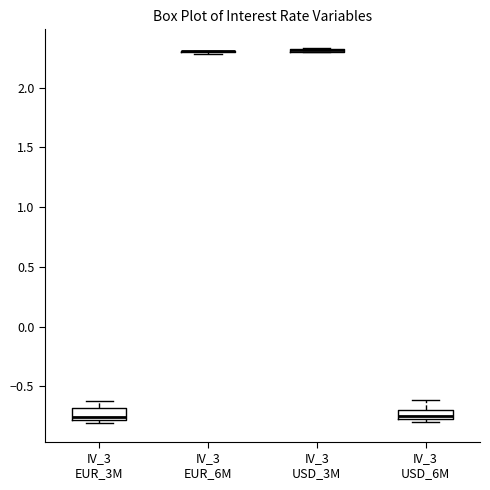

Where does the median line of the box for IV_3 EUR_3M sit on the y-axis? The values are not printed on the chart, so give them approximately, as read against the axis.

-0.75